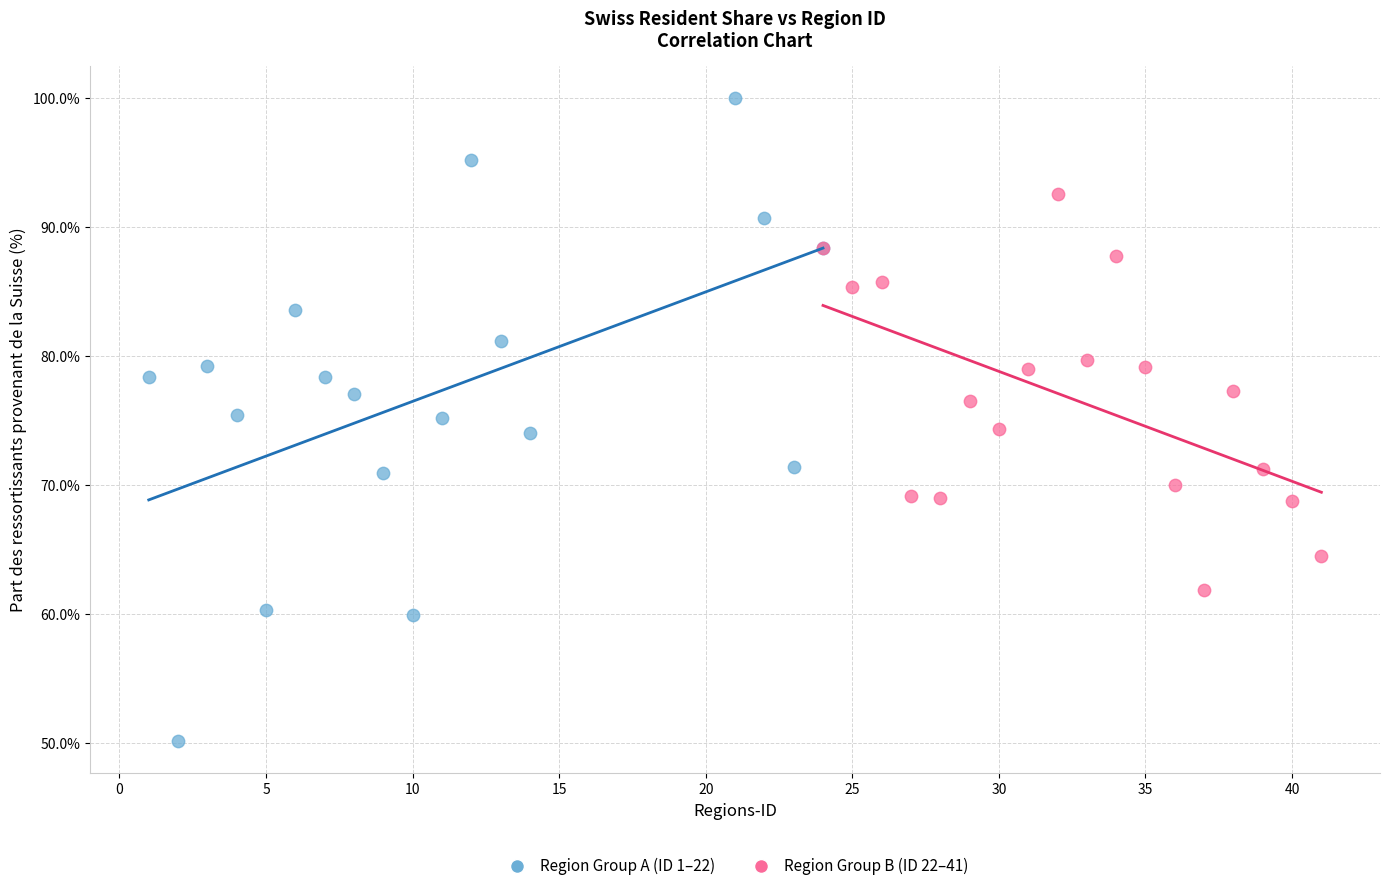

Which series has the largest Y range (max minus min)?

Region Group A (ID 1–22)